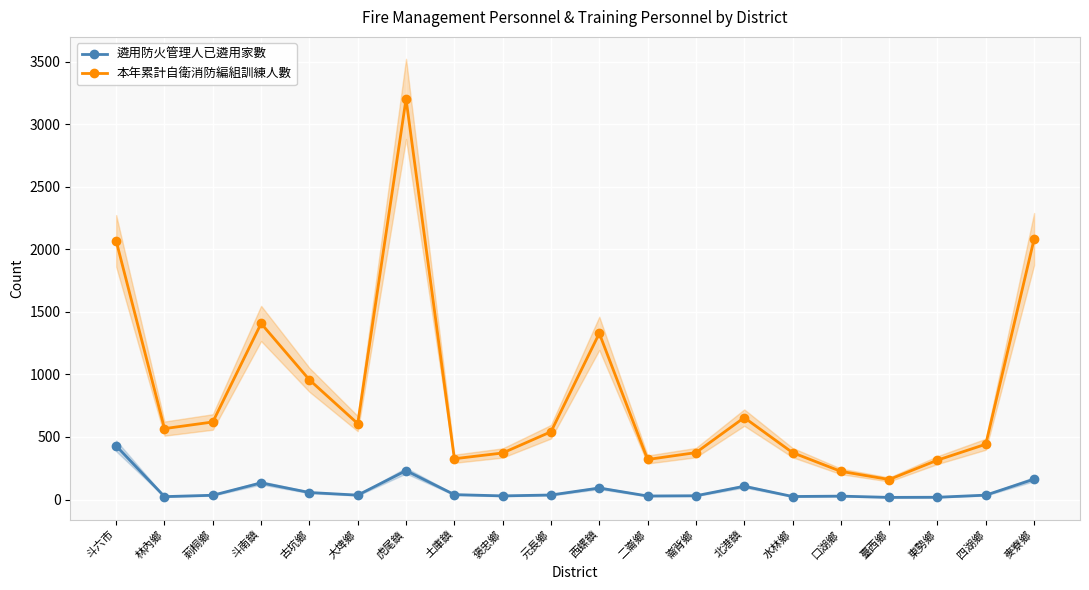

How many lines are shown in the chart?

2